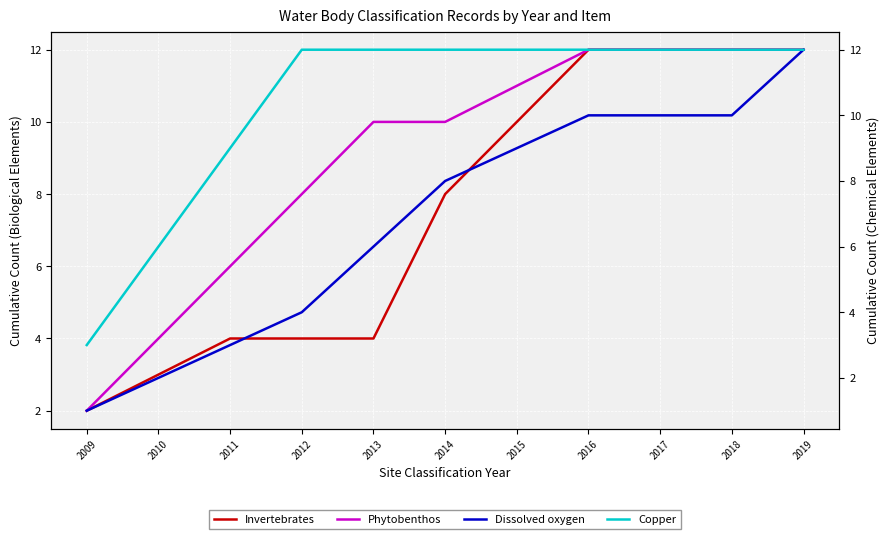

Rank the series at 2010 from highest to lowest value.

Copper, Phytobenthos, Invertebrates, Dissolved oxygen